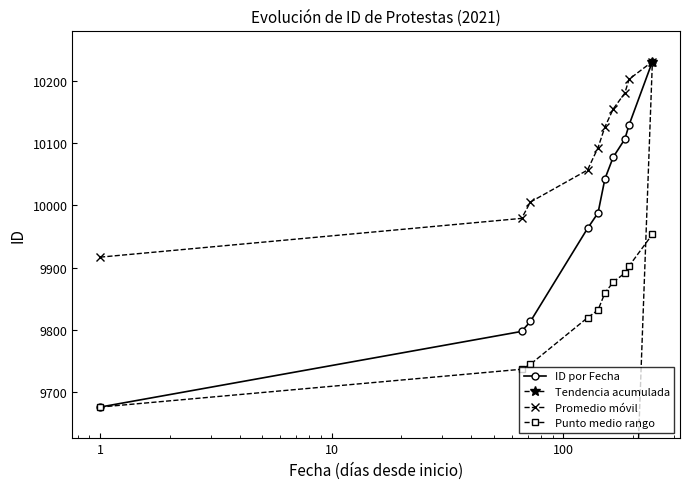

What is the sum of all Punto medio rango values?

98288.0